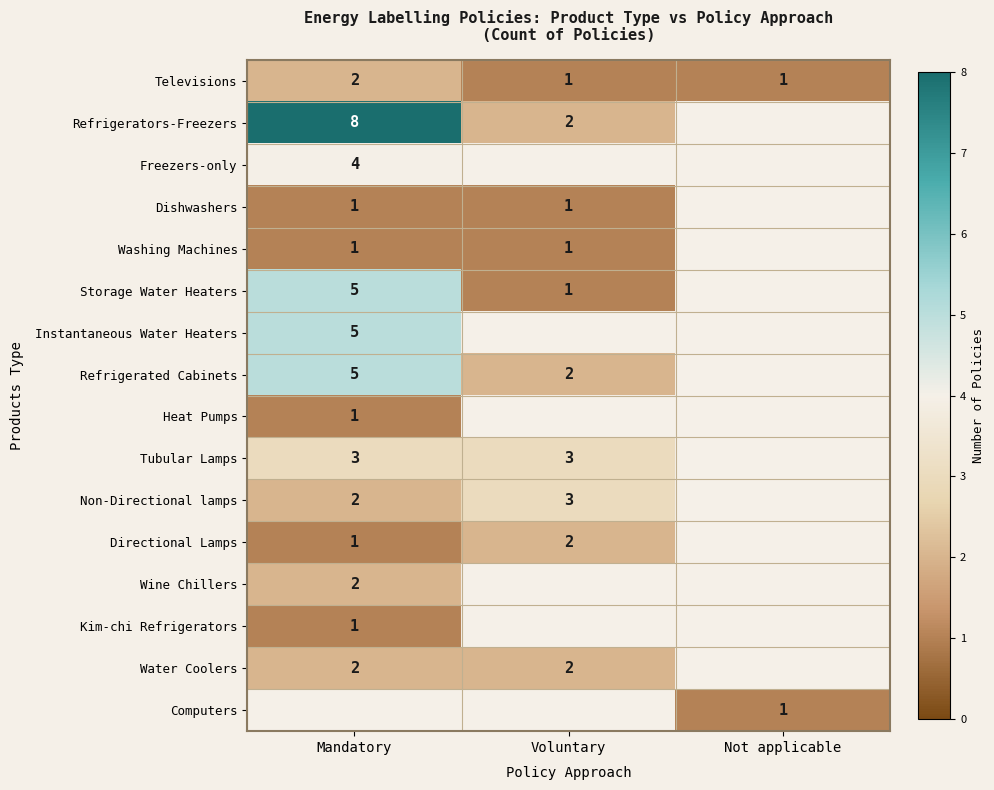

Is it true that Televisions equals 2 at Mandatory?

True